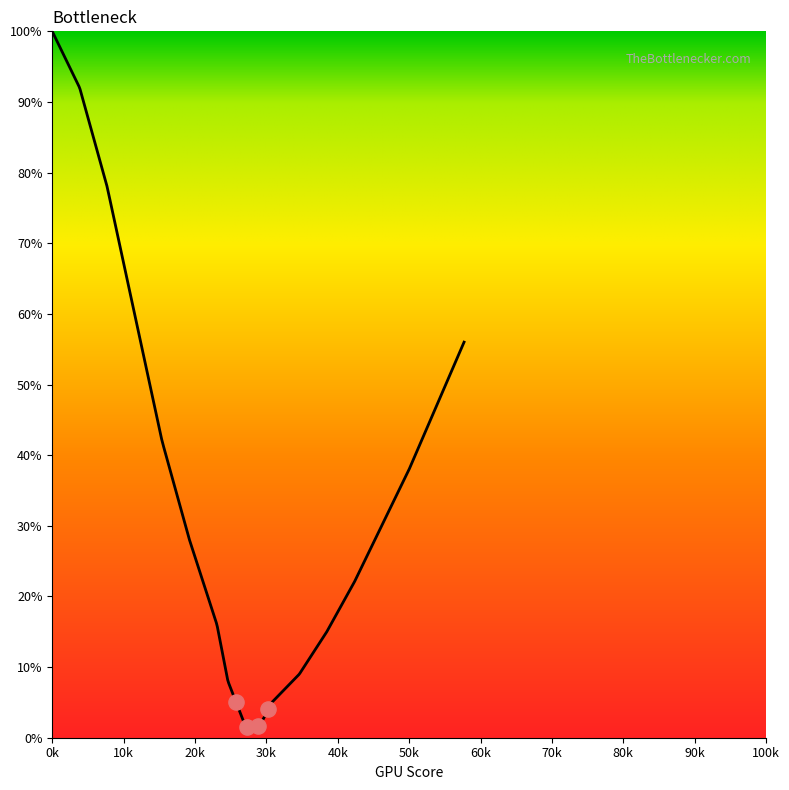

Between 15 and 40, which is larger?

15